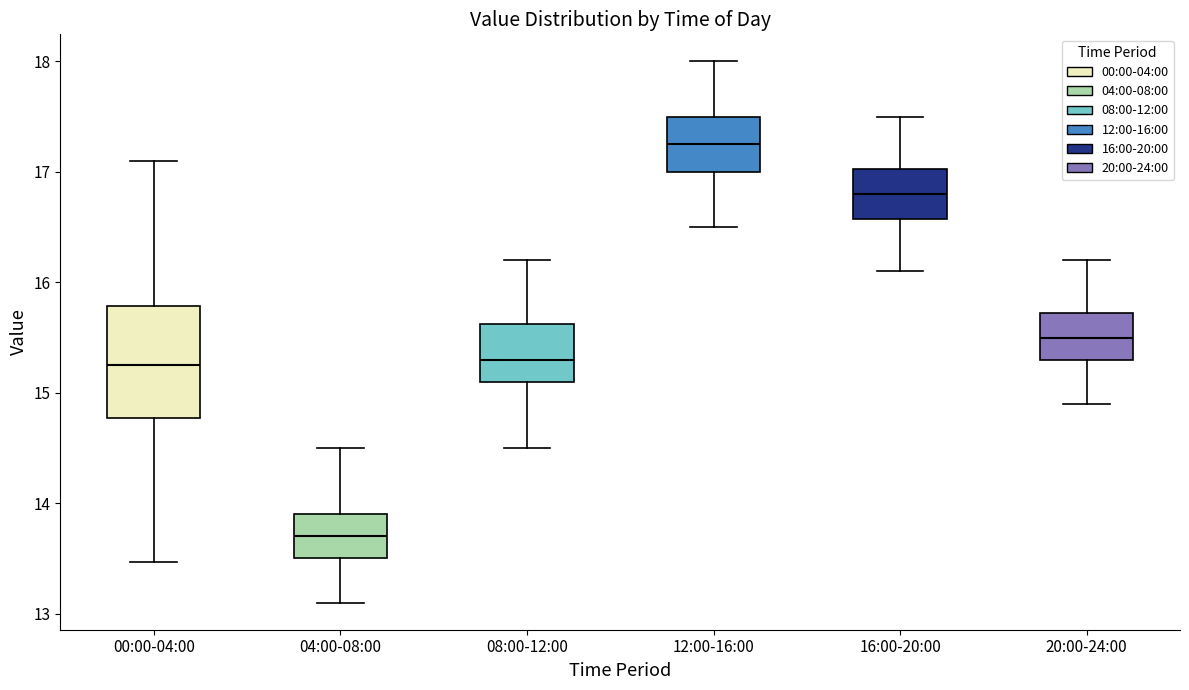

Reading left to right, read every box against the y-axis: the position of its median line, the range the box covers, and the ends of its whiskers. The values are not printed on the chart, so give them approximately, as read against the axis.

00:00-04:00: median 15.3, box 14.8 to 15.8, whiskers 13.5 to 17.1
04:00-08:00: median 13.7, box 13.5 to 13.9, whiskers 13.1 to 14.5
08:00-12:00: median 15.3, box 15.1 to 15.6, whiskers 14.5 to 16.2
12:00-16:00: median 17.3, box 17.0 to 17.5, whiskers 16.5 to 18.0
16:00-20:00: median 16.8, box 16.6 to 17.0, whiskers 16.1 to 17.5
20:00-24:00: median 15.5, box 15.3 to 15.7, whiskers 14.9 to 16.2